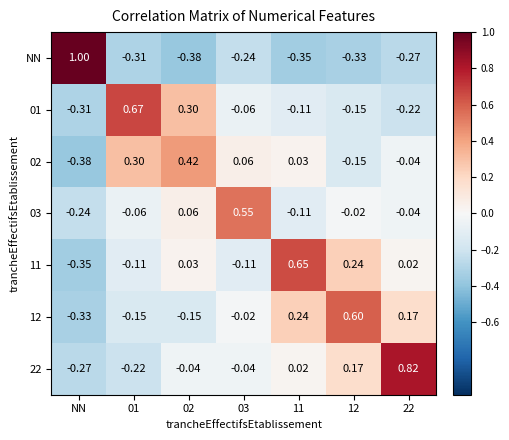

At how many categories does at least one series exceed 0?

7